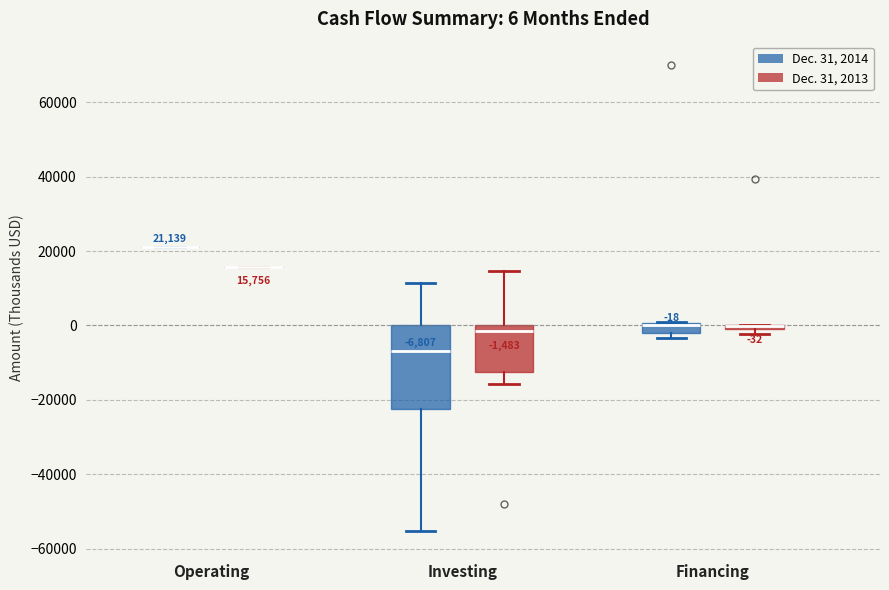

Comparing the boxes themselves (not the whiskers), which one is the tallest?

Investing (Dec. 31, 2014)